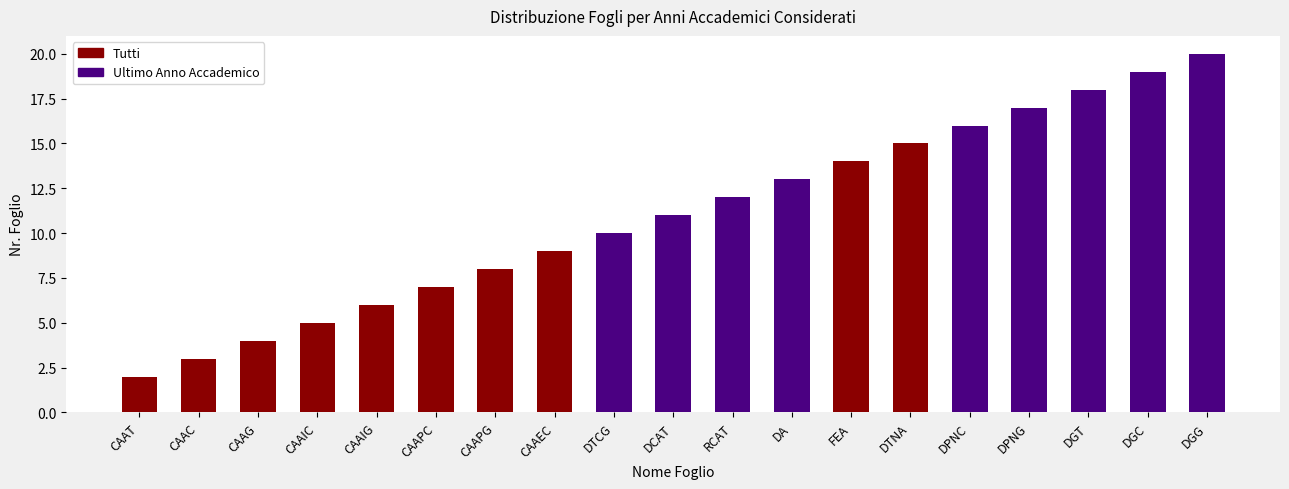

What is the value of the 1st bar from the left?

2